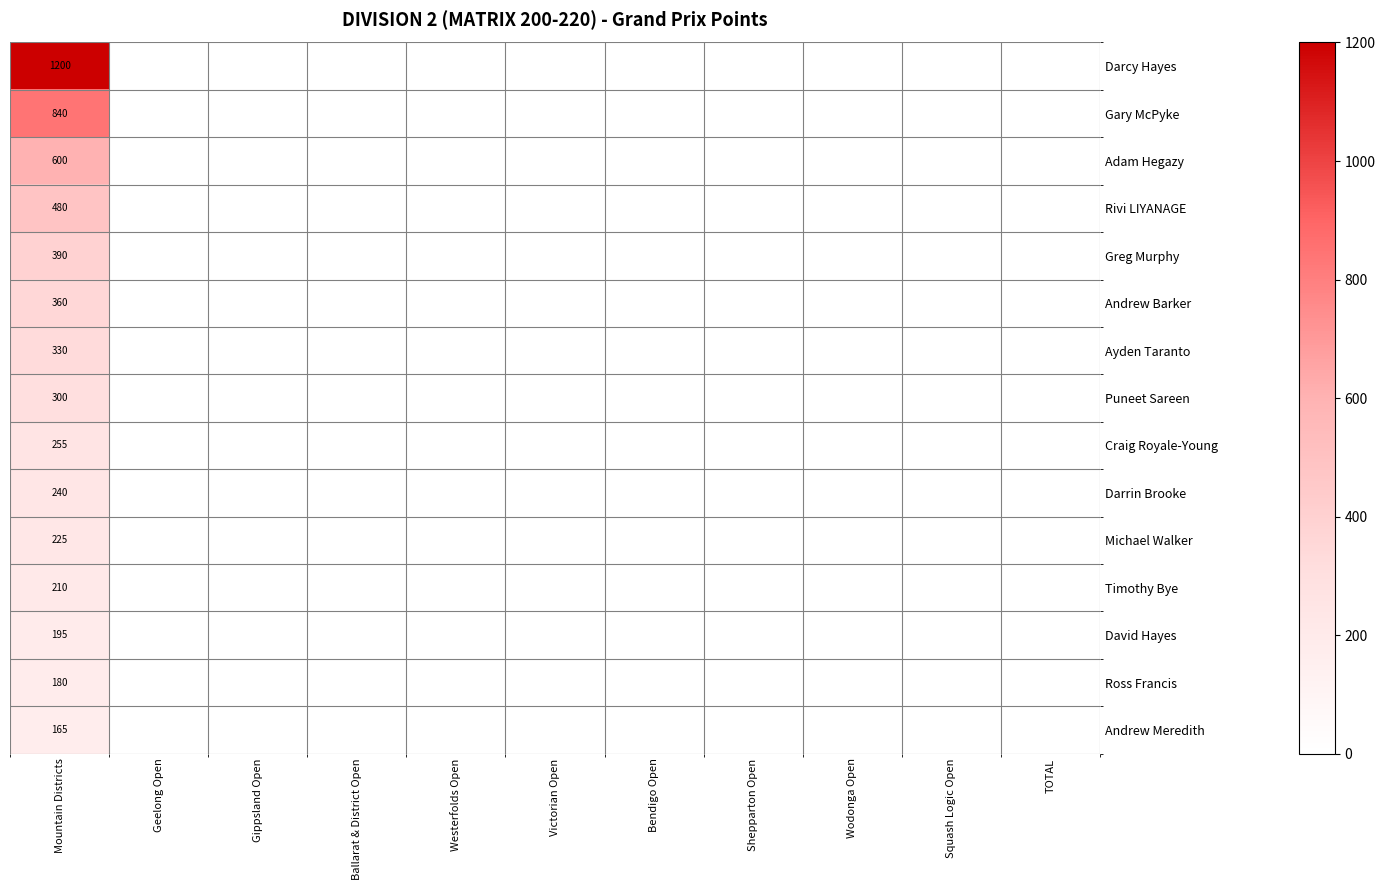

True or false: Ross Francis has a value of 313 at Mountain Districts.

False